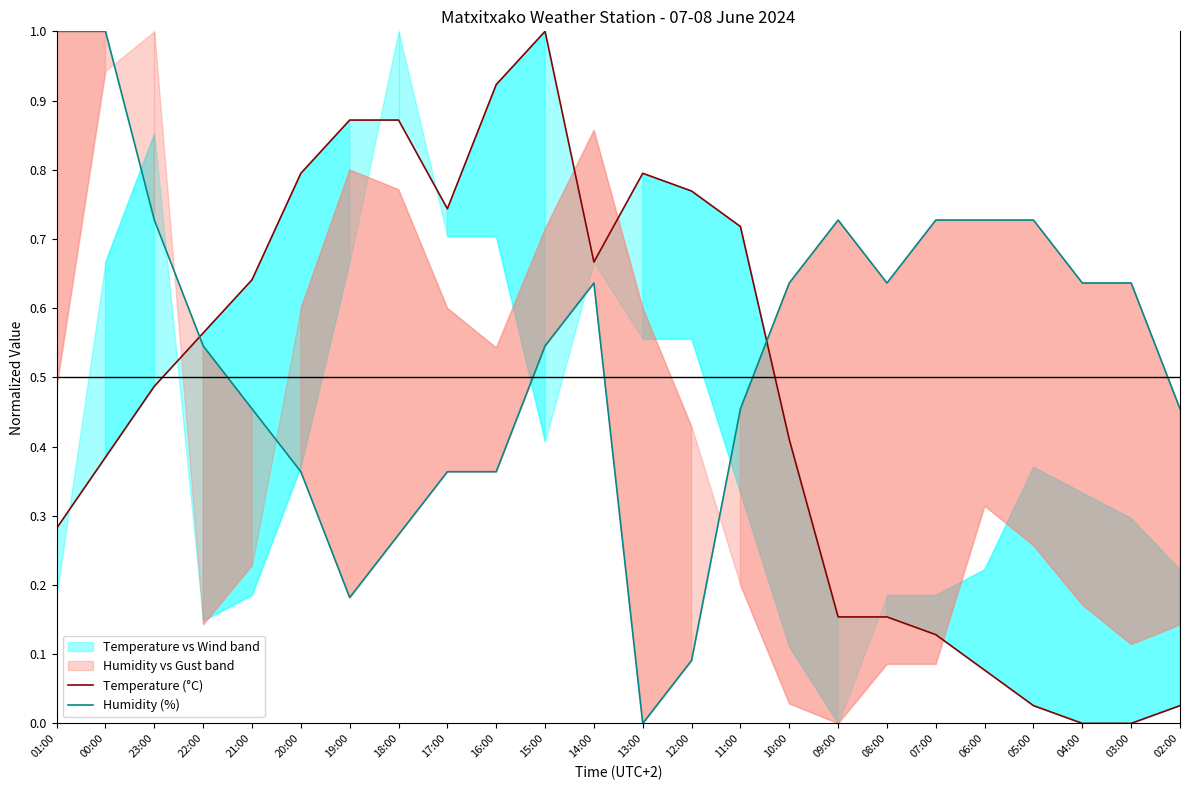

Between 18:00 and 17:00, which is larger?

18:00